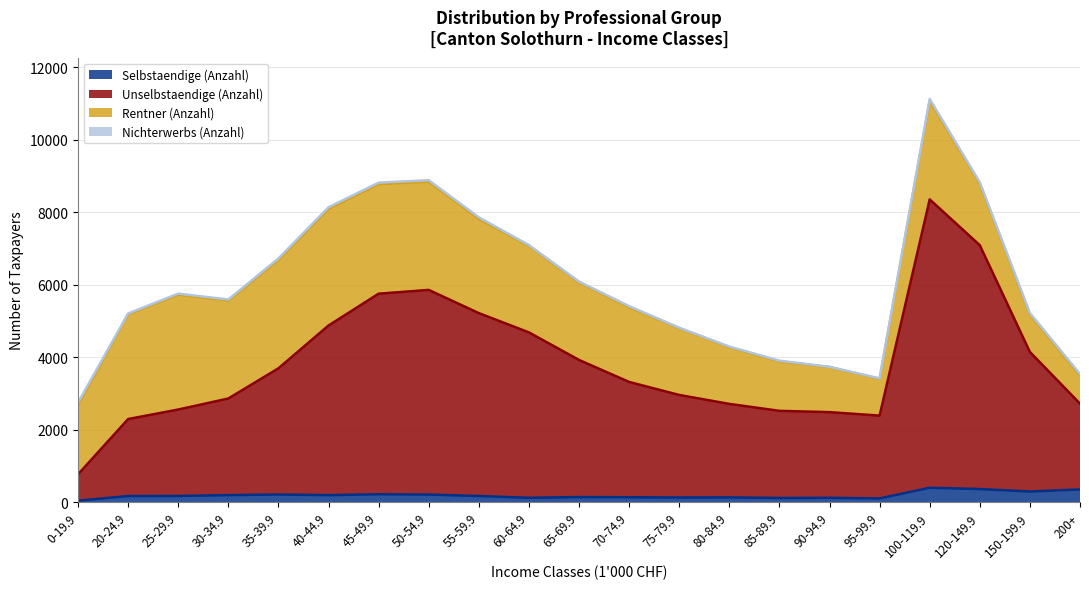

The Unselbstaendige (Anzahl) series shows 2555 at 25-29.9. True or false?

True